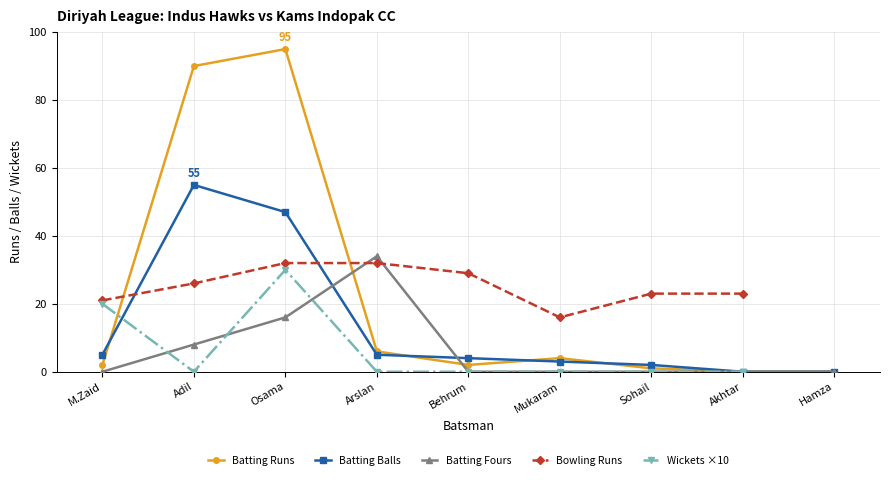

Rank the categories by Batting Runs value from lowest to highest.

Akhtar, Hamza, Sohail, M.Zaid, Behrum, Mukaram, Arslan, Adil, Osama